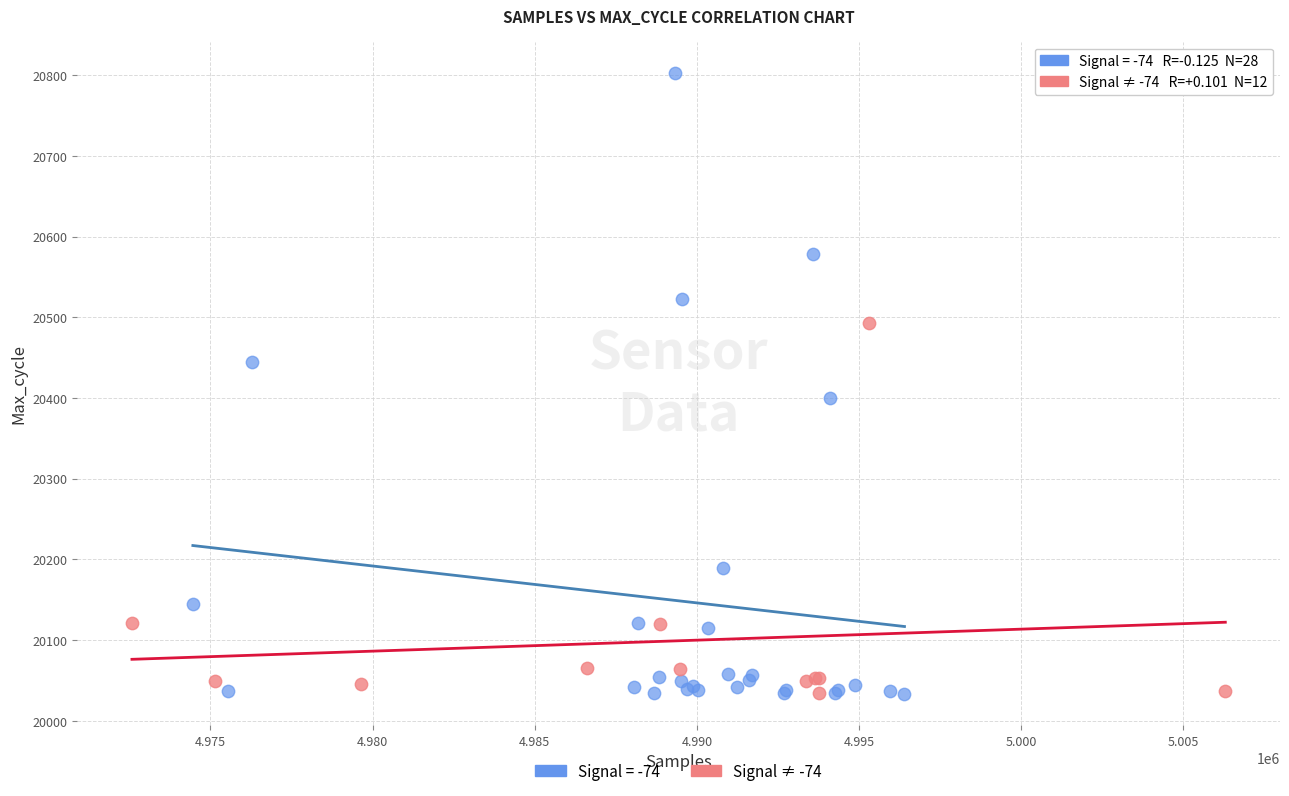

Which series reaches the maximum Y coordinate?

Signal = -74